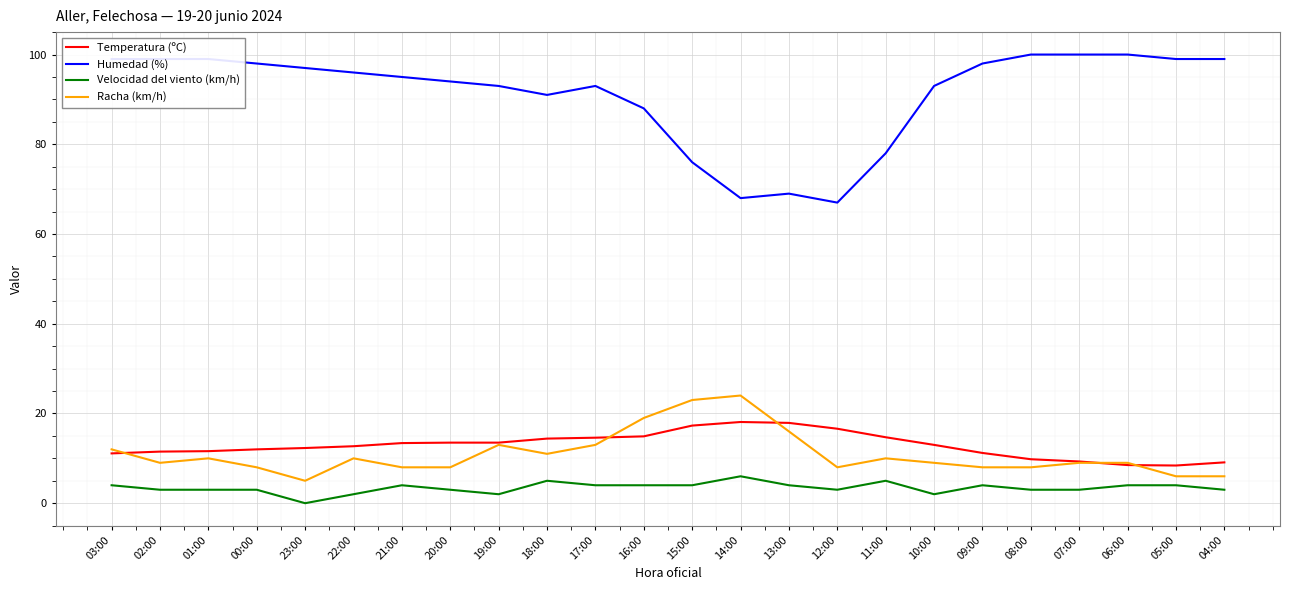

How many lines are shown in the chart?

4